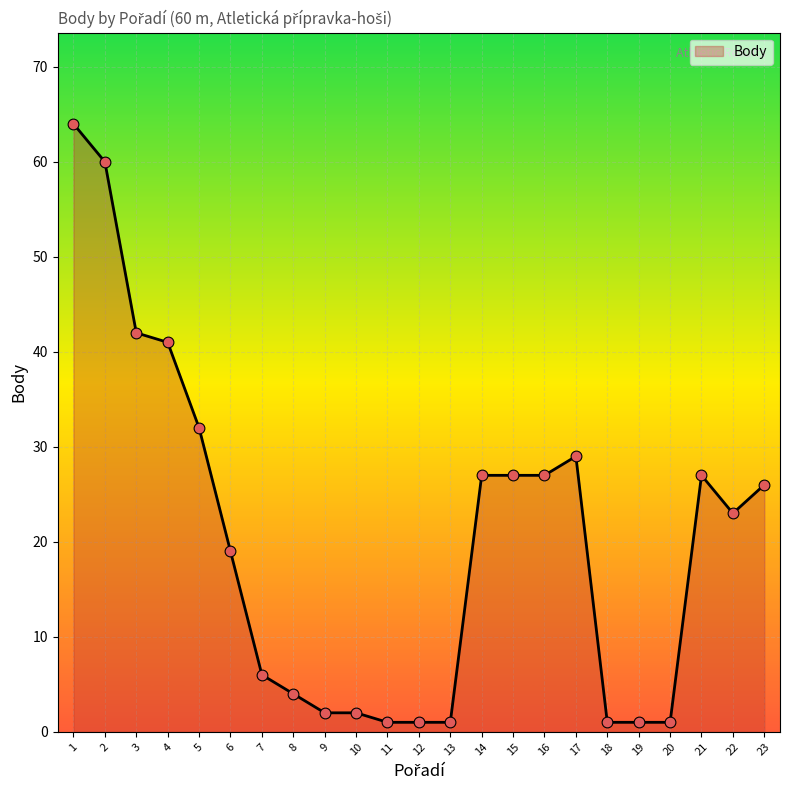

What is the ratio of the value at 1 to the value at 3?

1.5